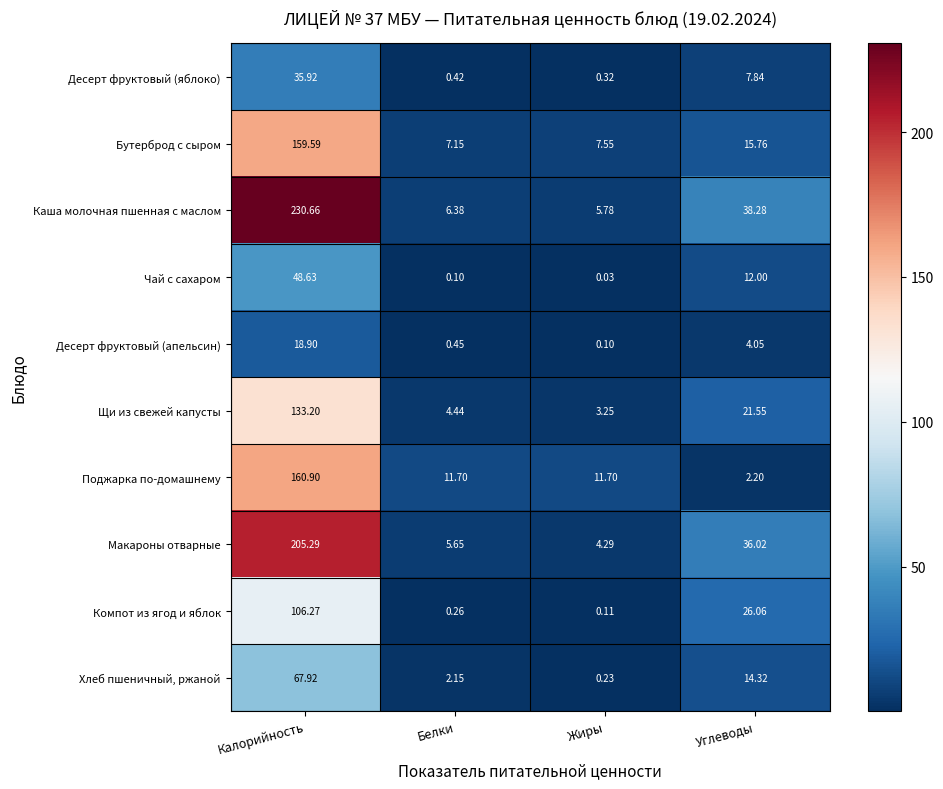

At how many categories does at least one series exceed 73?

1